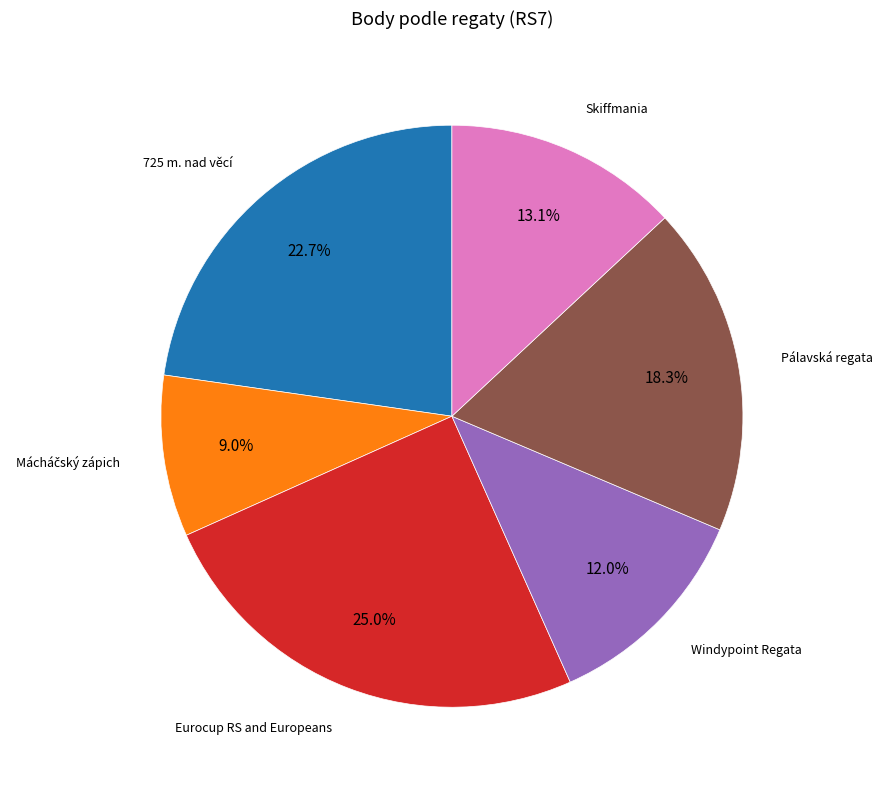

Does any single category account for the majority?

No